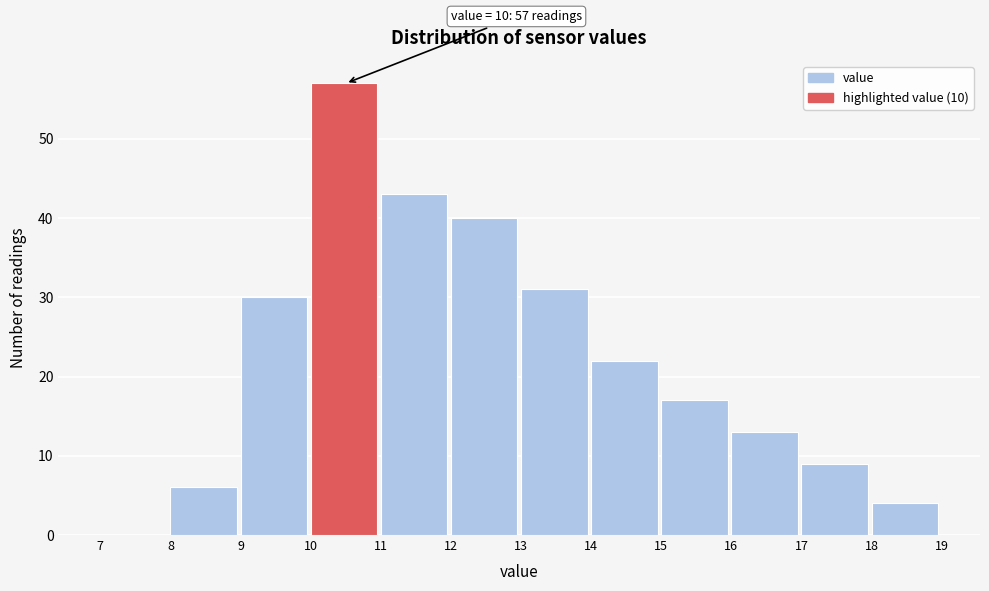

Which range on the x-axis has the tallest bar?

10 to 11